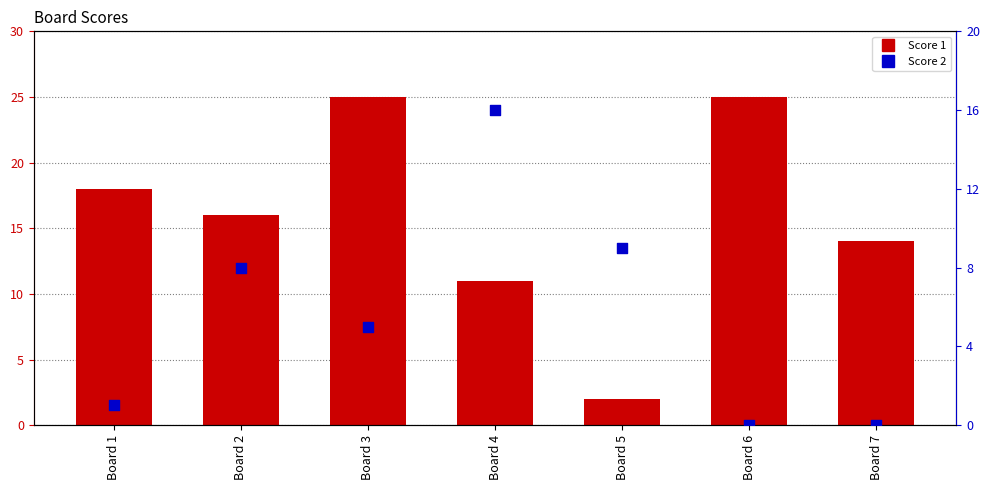

Which series reaches the maximum Y coordinate?

Score 1